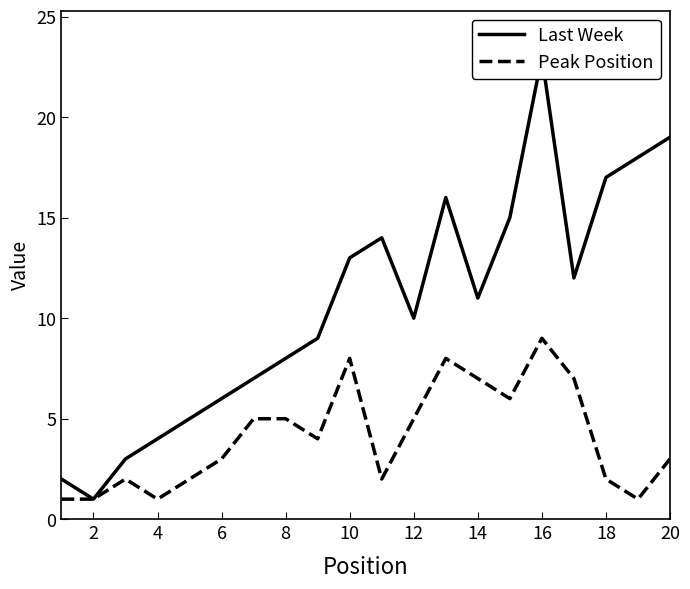

The value of Peak Position at 18 is 2. True or false?

True